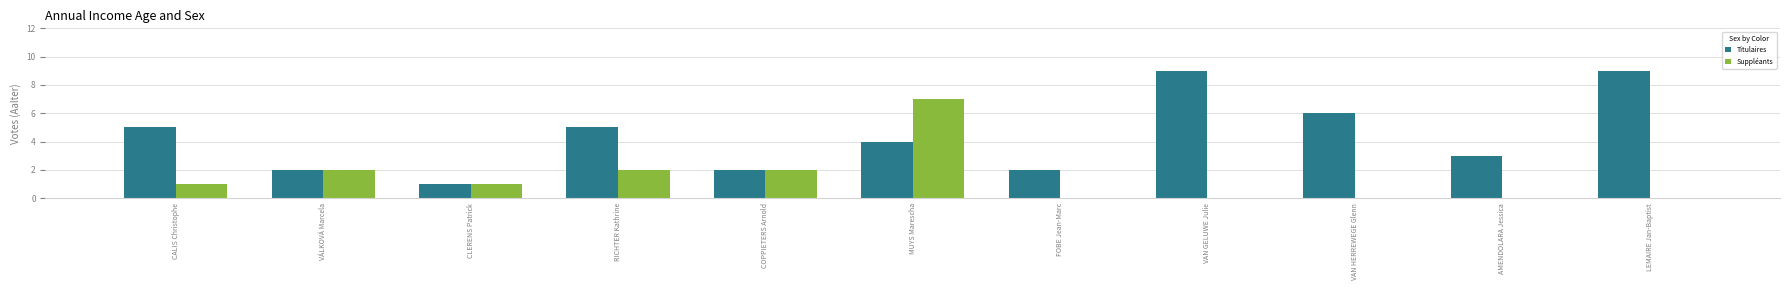

Between CLERENS Patrick and MUYS Marescha, which series saw the biggest shift?

Suppléants